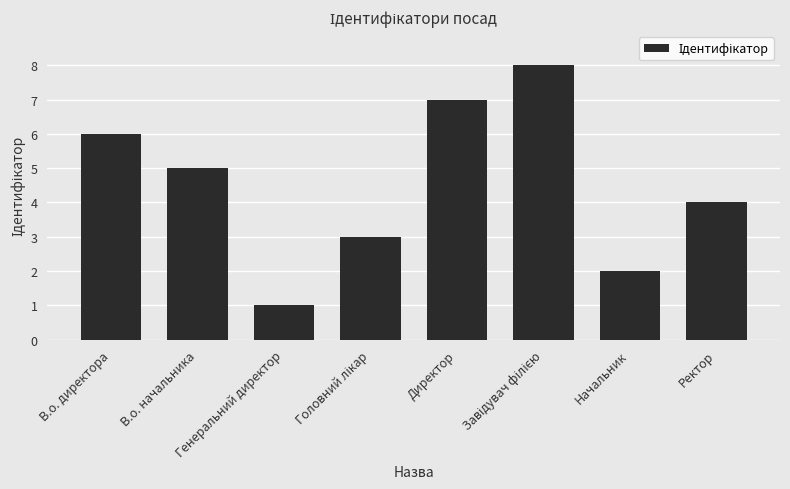

Reading left to right, transcribe all the data shown in this chart.

6	5	1	3	7	8	2	4